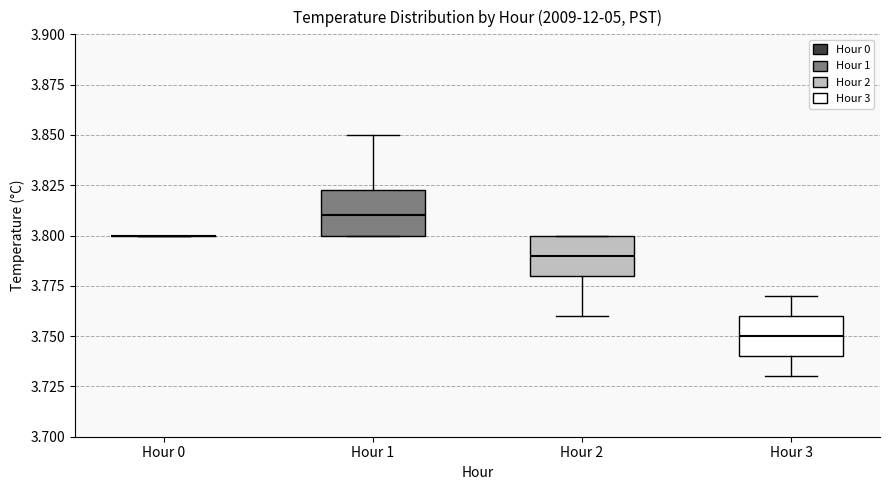

Reading left to right, read every box against the y-axis: the position of its median line, the range the box covers, and the ends of its whiskers. The values are not printed on the chart, so give them approximately, as read against the axis.

Hour 0: box collapsed to a line at 3.800, whiskers 3.800 to 3.800
Hour 1: median 3.810, box 3.800 to 3.825, whiskers 3.800 to 3.850
Hour 2: median 3.790, box 3.780 to 3.800, whiskers 3.760 to 3.800
Hour 3: median 3.750, box 3.740 to 3.760, whiskers 3.730 to 3.770